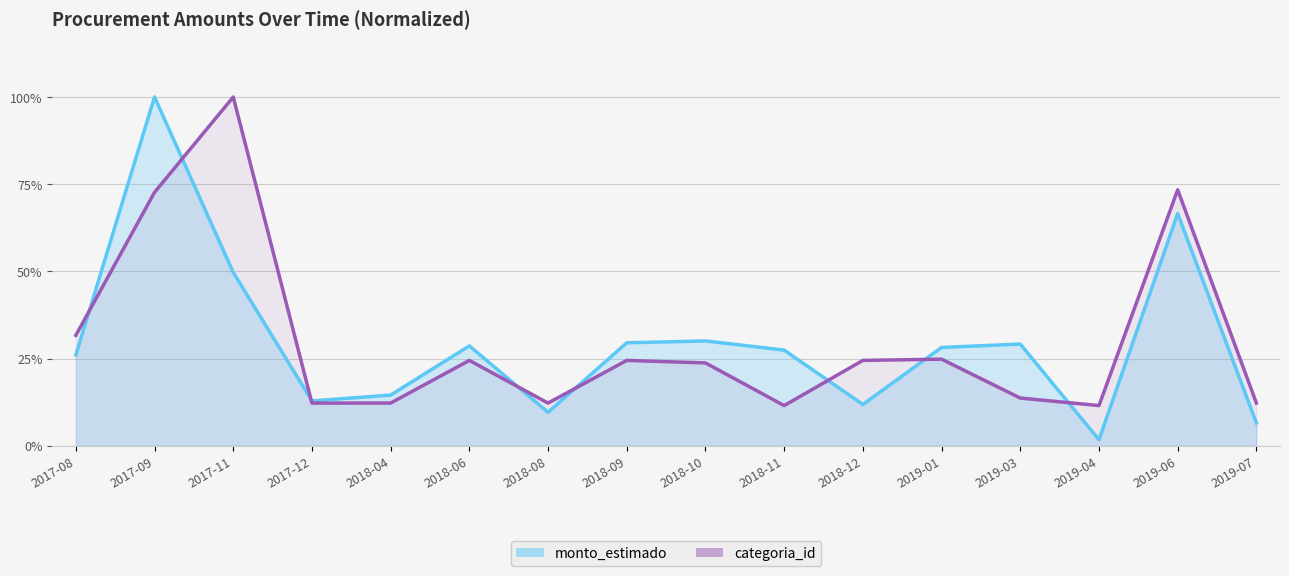

Where is monto_estimado nearest to the value 0?

2019-04